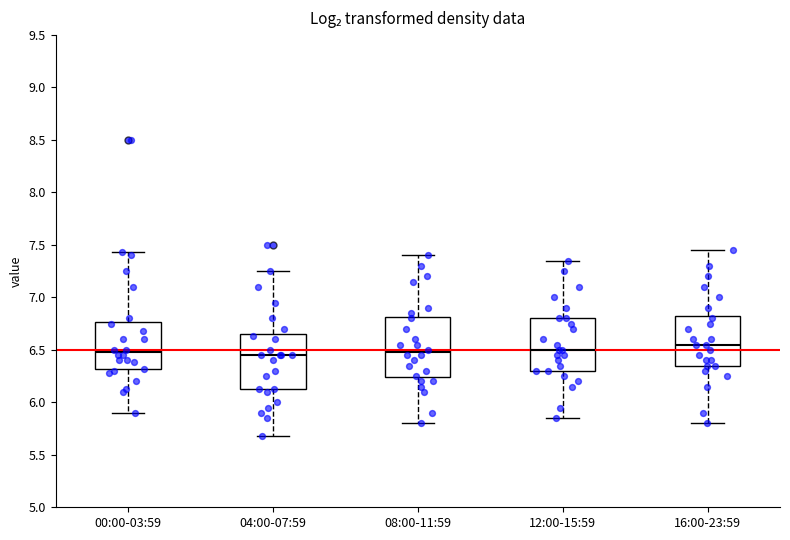

Where does the lower whisker of the box for 00:00-03:59 end on the y-axis? The values are not printed on the chart, so give them approximately, as read against the axis.

5.90